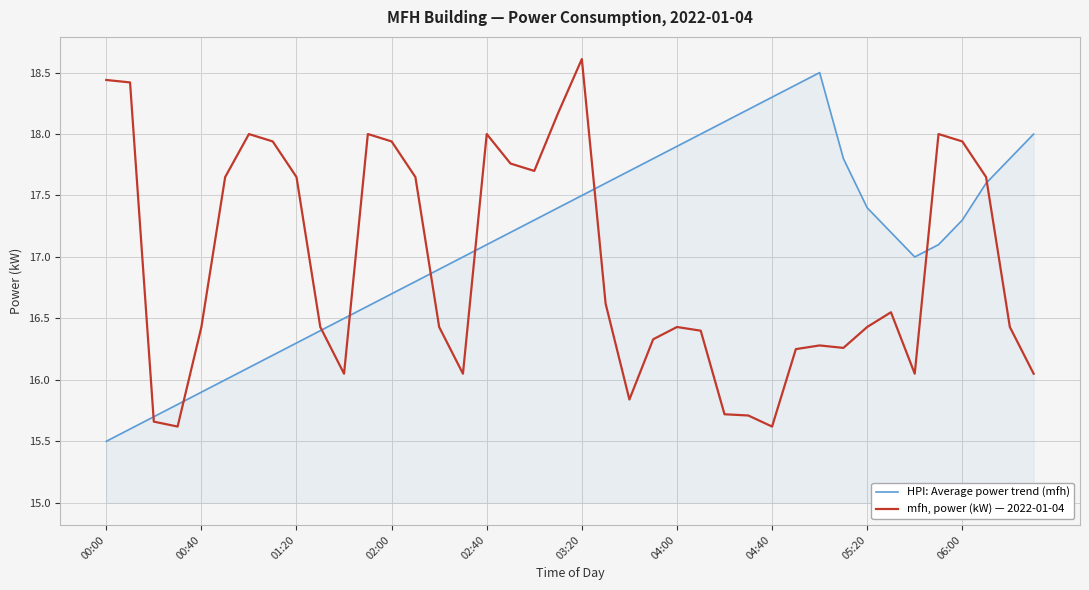

Which series has the largest total across all categories?

HPI: Average power trend (mfh)